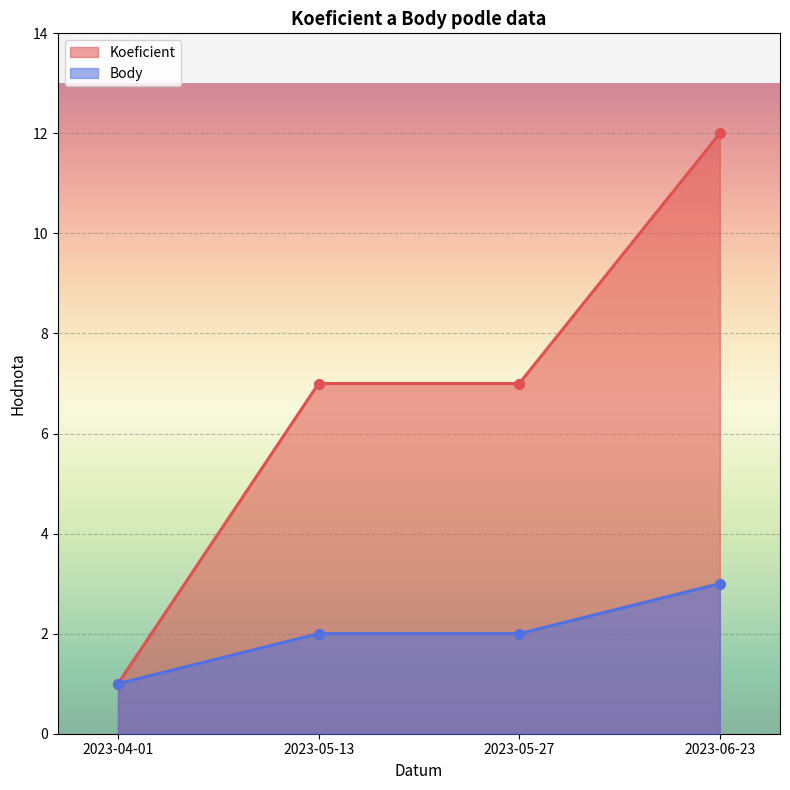

What value does the Body series have at 2023-04-01?

1